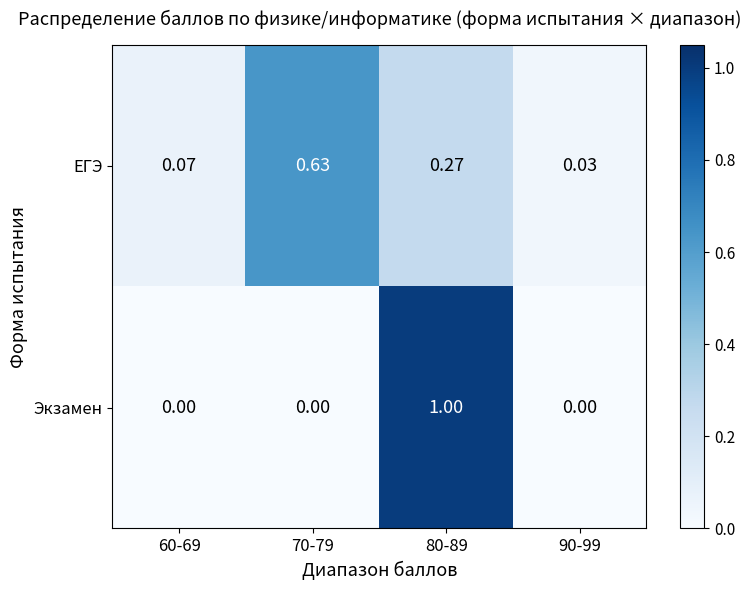

Which series changed the most between 70-79 and 80-89?

Экзамен